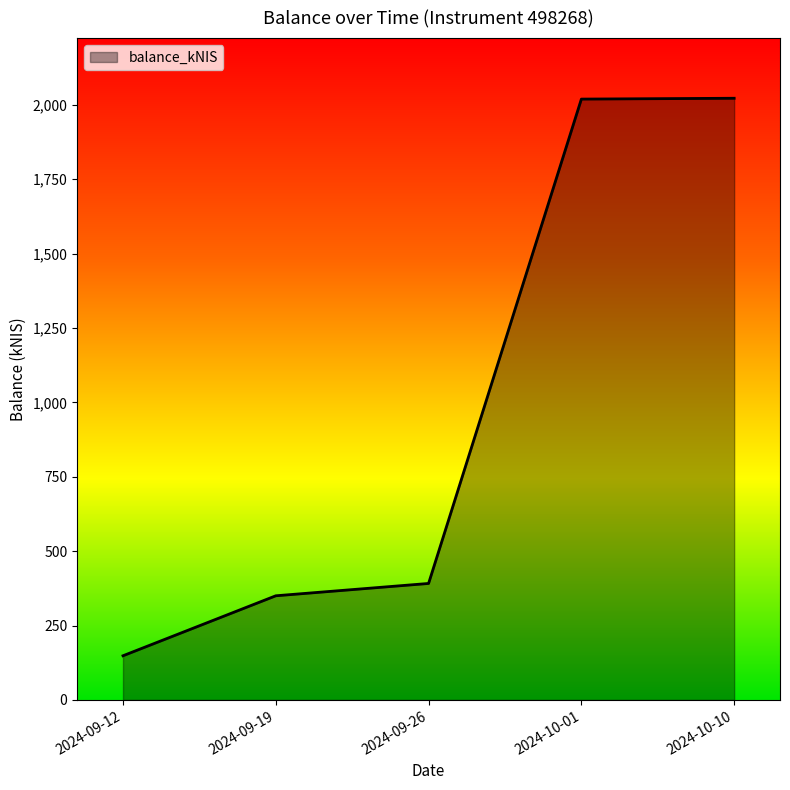

True or false: the data has more than 2 interior local peaks.

False